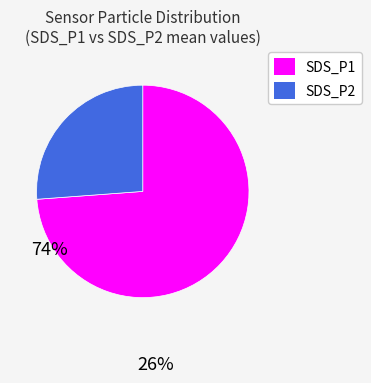

Do SDS_P1 and SDS_P2 together represent more than half of the pie?

Yes